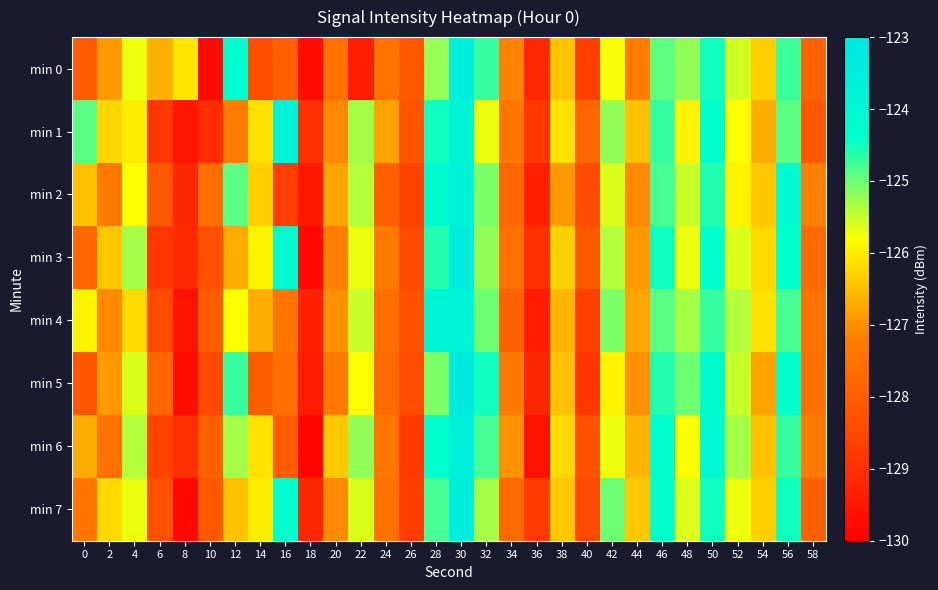

What is the total value across all series at 6?

-1025.6